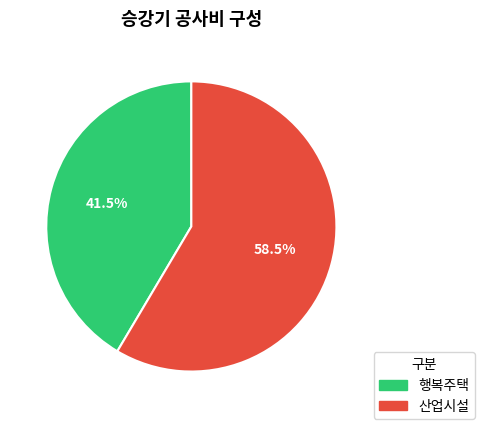

What is the smallest slice in the pie chart?

행복주택